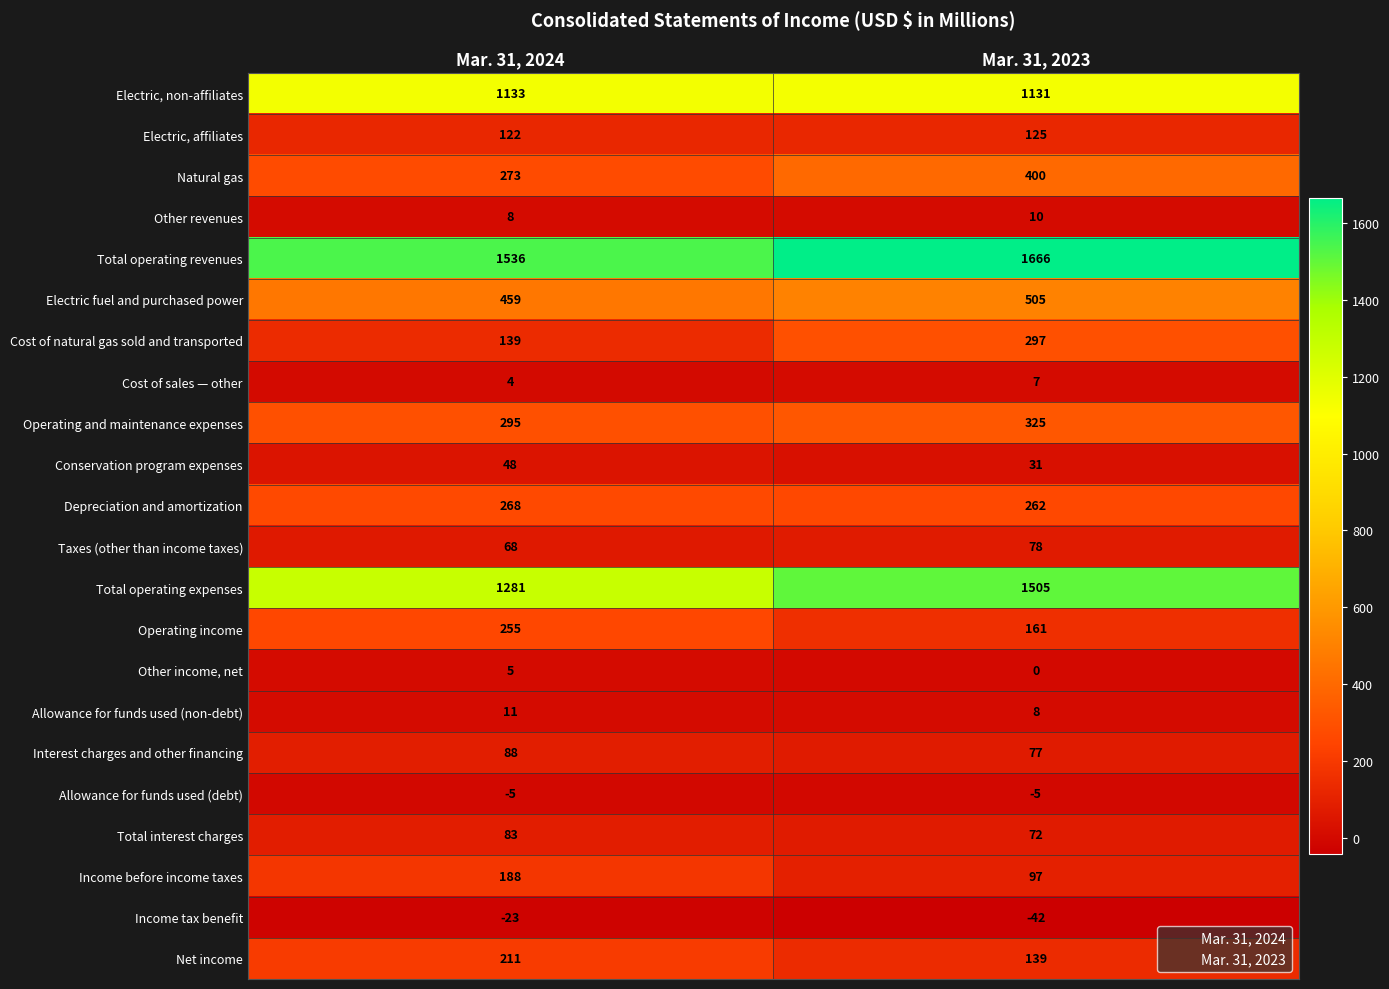

Where is Cost of sales — other nearest to the value 5?

Mar. 31, 2024